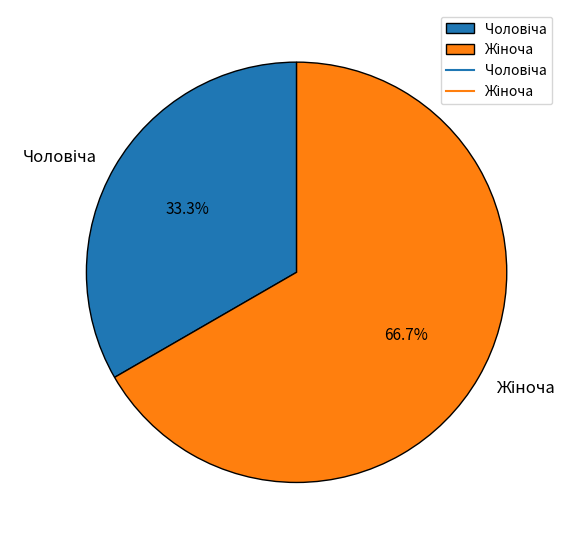

Does any single category account for the majority?

Yes